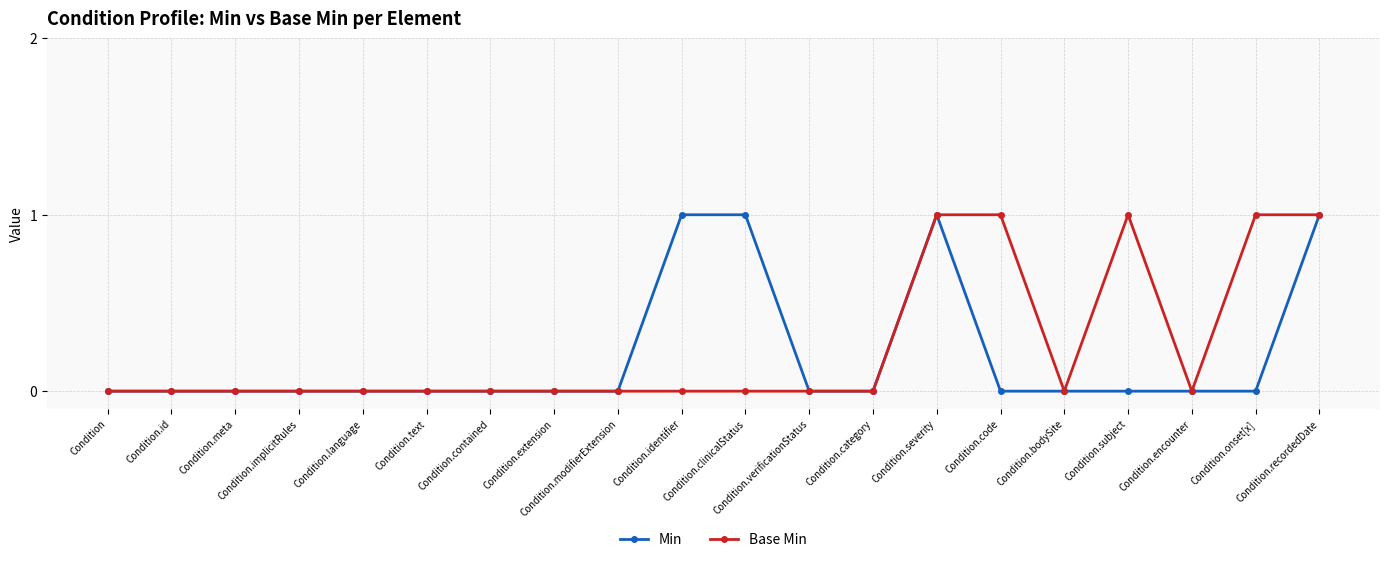

What position from the left is Condition.code?

15